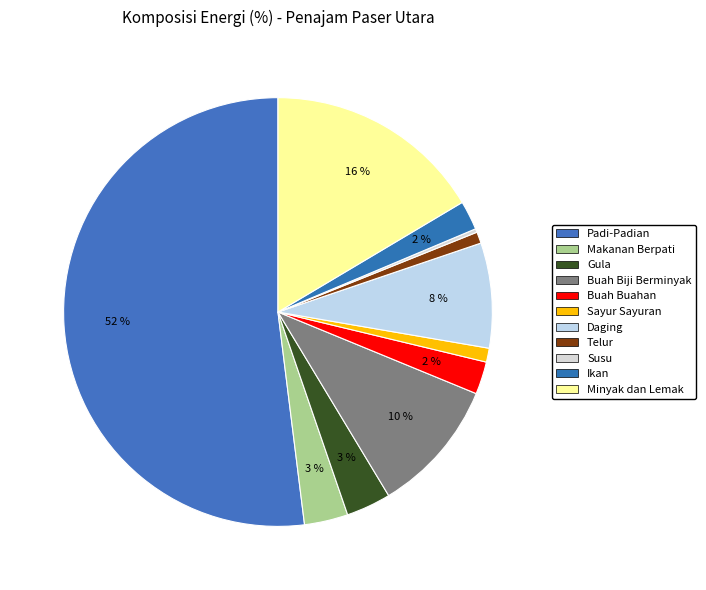

What is the ratio of the value at Ikan to the value at Makanan Berpati?

0.7